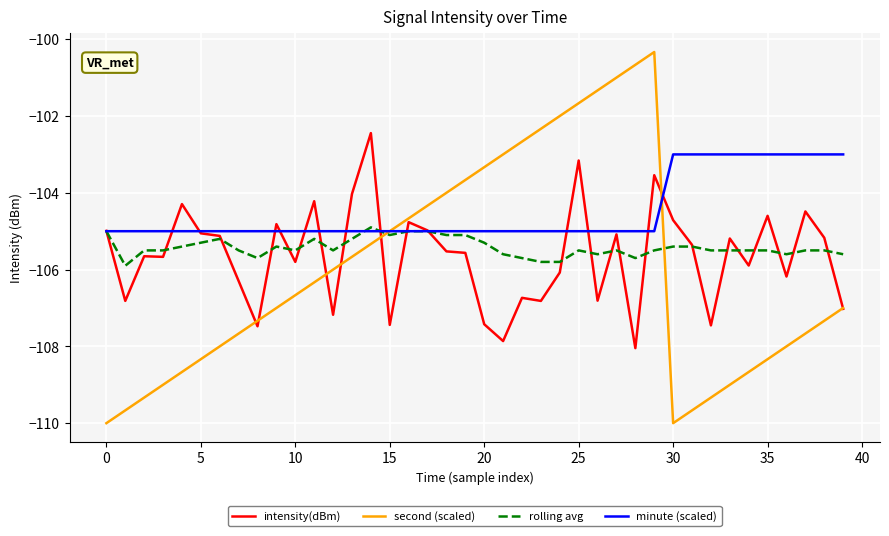

What is the smallest value displayed?

-110.0